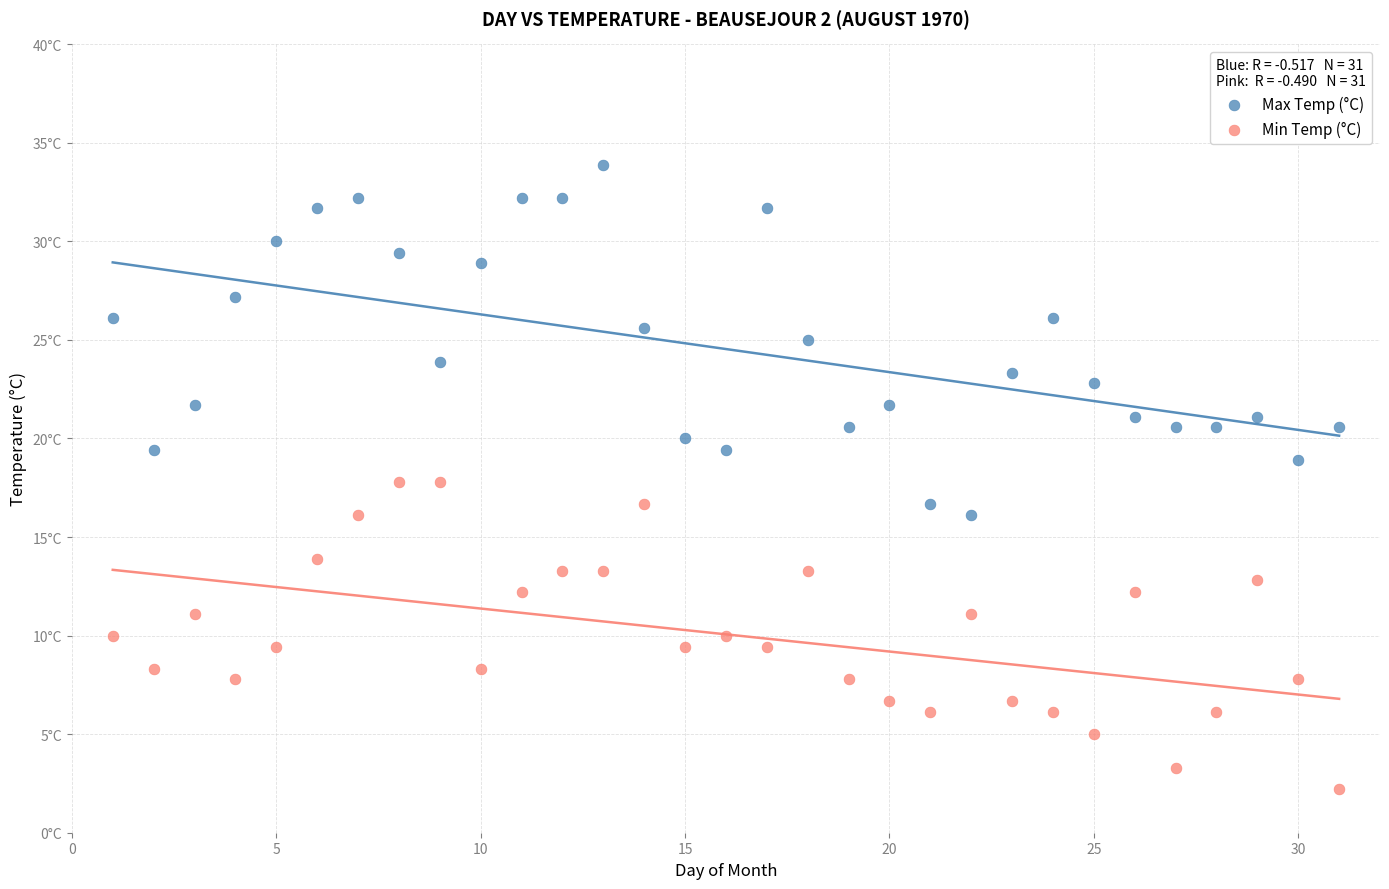

What are all the series names shown in the legend?

Max Temp (°C), Min Temp (°C)